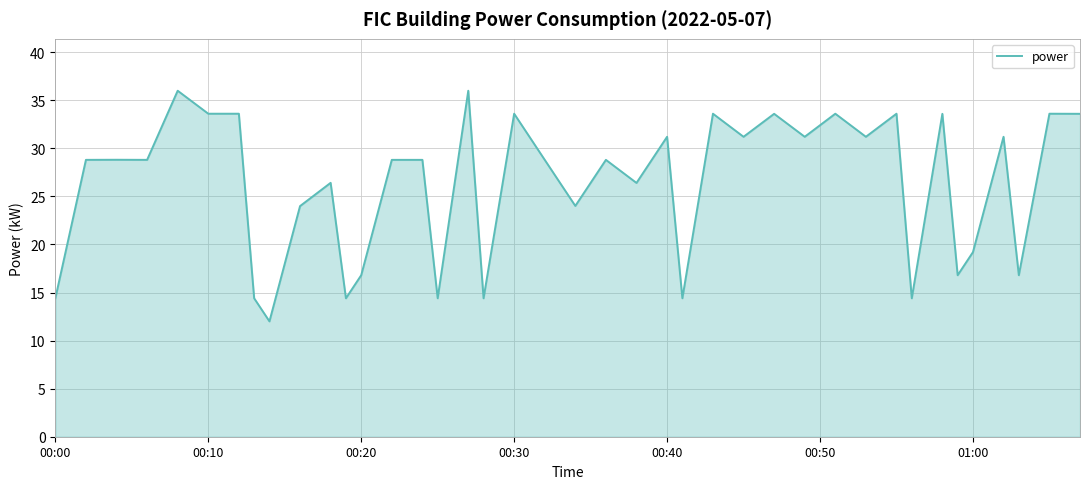

Reading left to right, transcribe all the data shown in this chart.

14.4	28.8	28.8	28.8	36.0	33.6	33.6	14.4	12.0	24.0	26.4	14.4	16.8	28.8	28.8	14.4	36.0	14.4	33.6	28.8	24.0	28.8	26.4	31.2	14.4	33.6	31.2	33.6	31.2	33.6	31.2	33.6	14.4	33.6	16.8	19.2	31.2	16.8	33.6	33.6